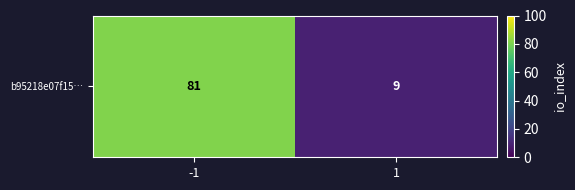

Reading left to right, what are all the values shown in this chart?

-1=81	1=9